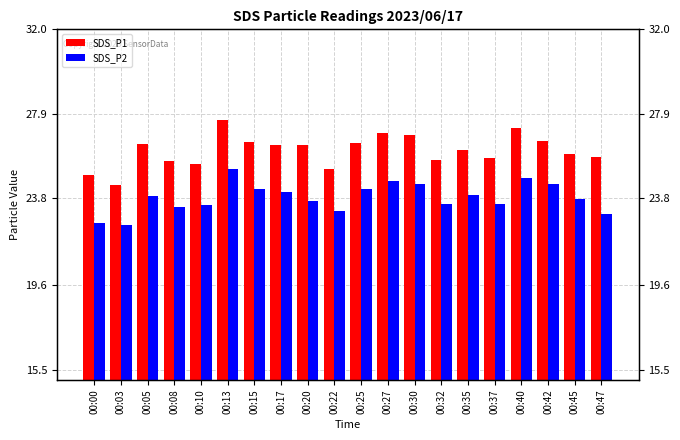

What is the total value across all series at 00:25?

50.8